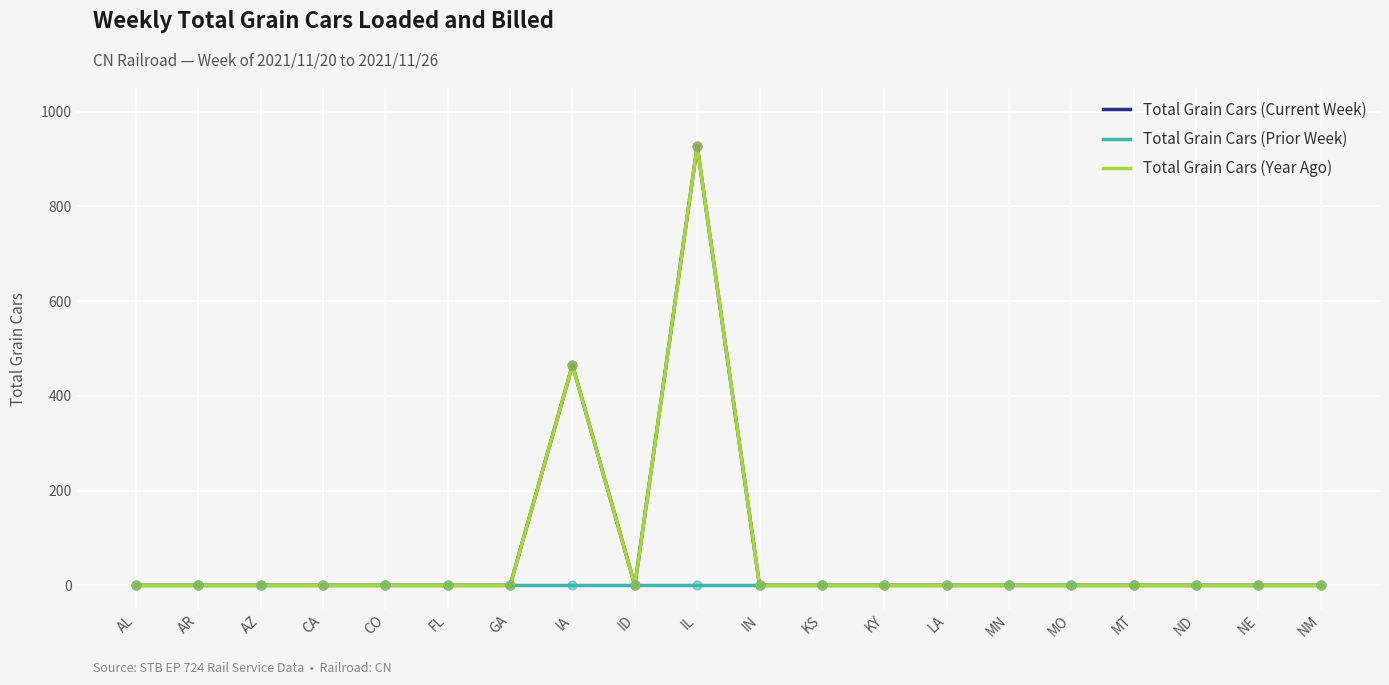

Is the value of Total Grain Cars (Year Ago) at GA greater than the value of Total Grain Cars (Current Week) at AR?

No